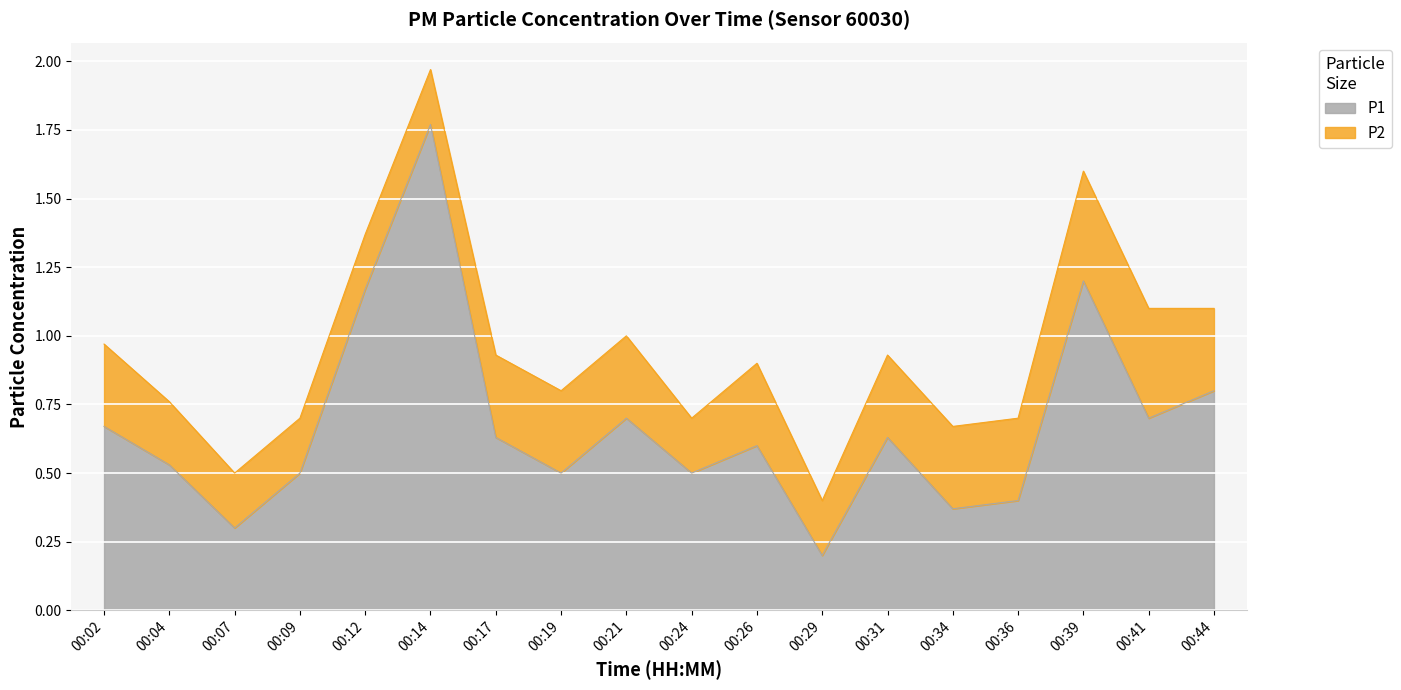

Reading left to right, list all the values displayed in this chart.

0.7	0.5	0.3	0.5	1.2	1.8	0.6	0.5	0.7	0.5	0.6	0.2	0.6	0.4	0.4	1.2	0.7	0.8